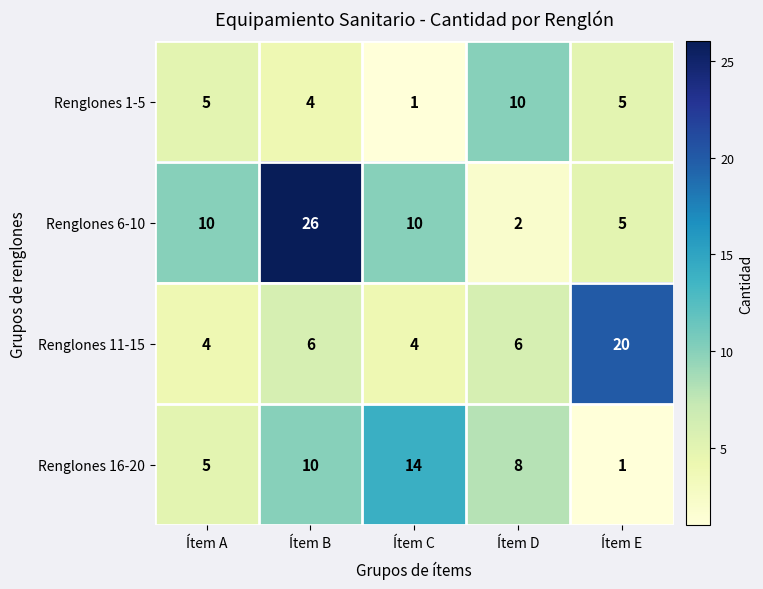

Is it true that Renglones 16-20 equals 7 at Ítem A?

False